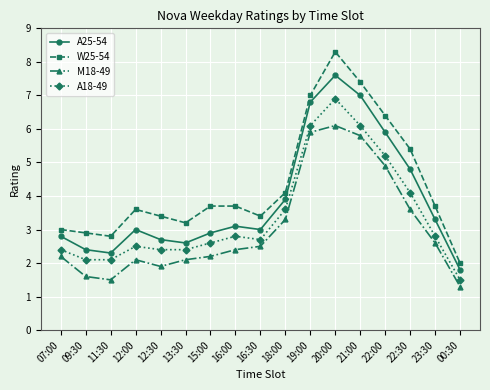

List the series in order of their peak value, highest first.

W25-54, A25-54, A18-49, M18-49